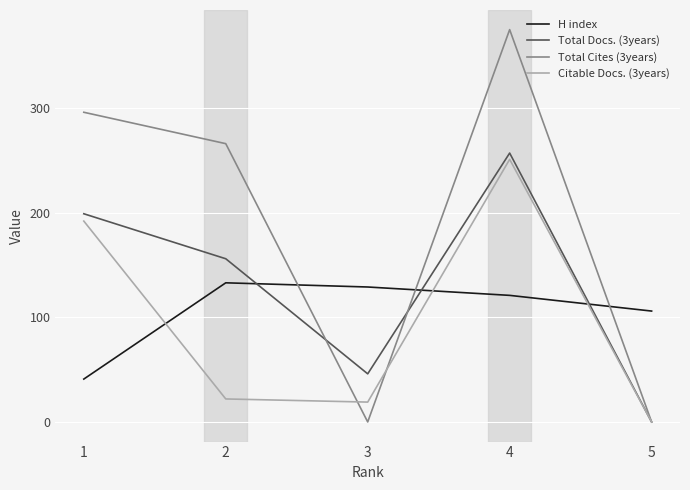

Reading left to right, transcribe all the data shown in this chart.

H index: 1=41	2=133	3=129	4=121	5=106
Total Docs. (3years): 1=199	2=156	3=46	4=257	5=0
Total Cites (3years): 1=296	2=266	3=0	4=375	5=0
Citable Docs. (3years): 1=192	2=22	3=19	4=251	5=0